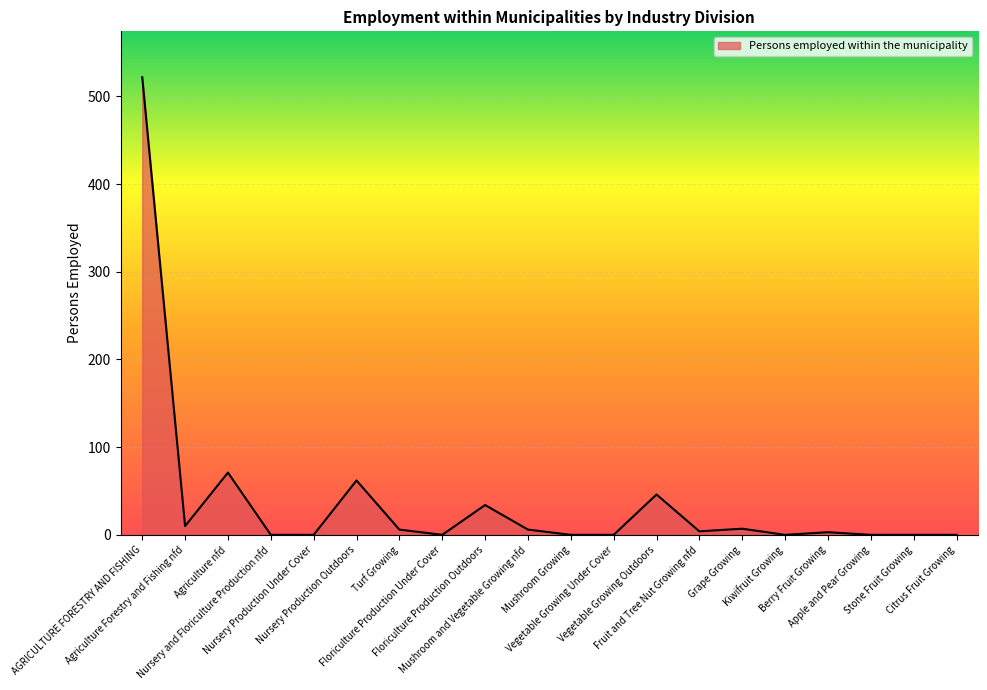

What is the greatest value displayed?

522